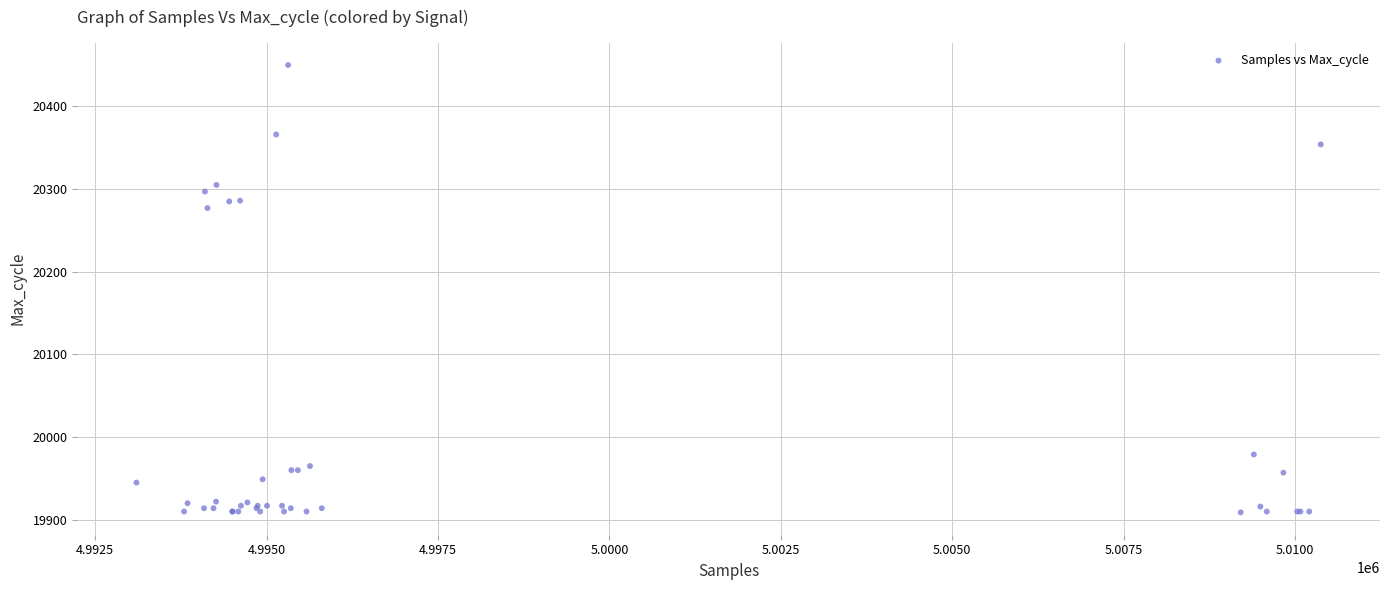

What Y value in the scatter plot is closest to 20179?

20277